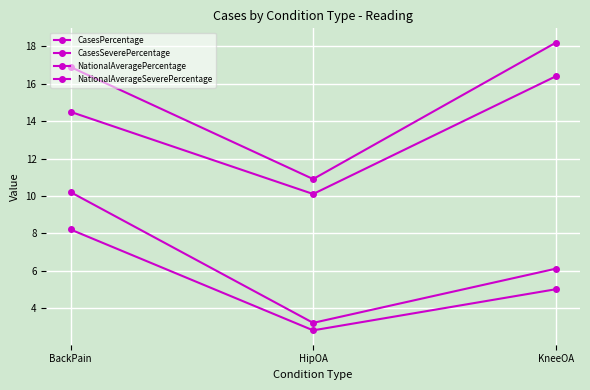

What position from the left is BackPain?

1